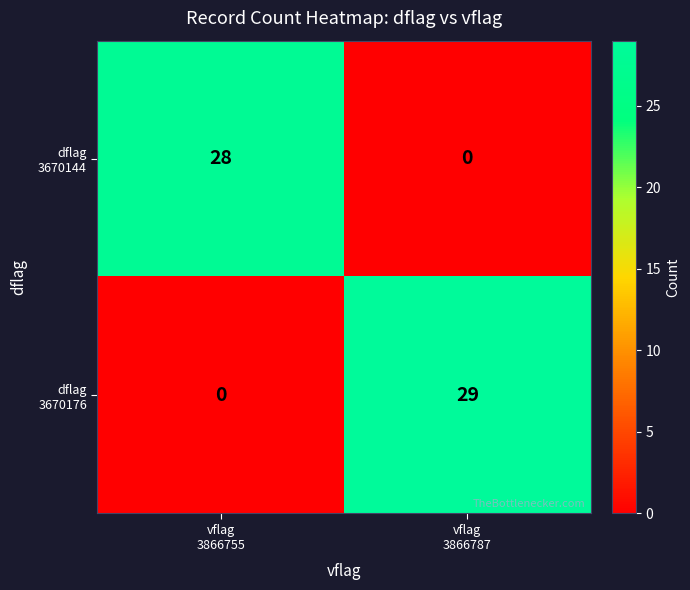

What is the greatest value displayed?

29